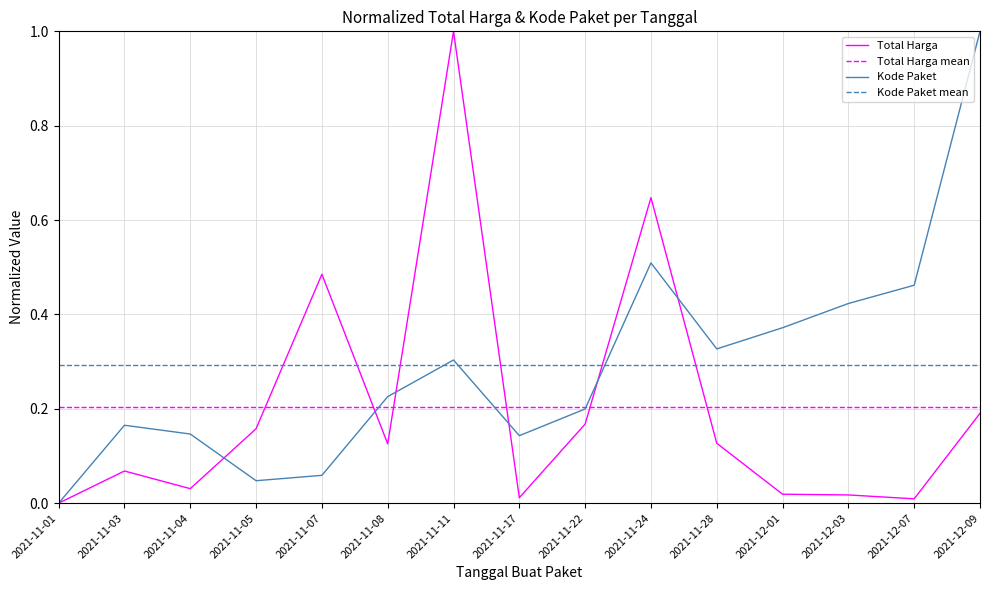

At 2021-11-04, list the series in order from largest to smallest.

Kode Paket, Total Harga